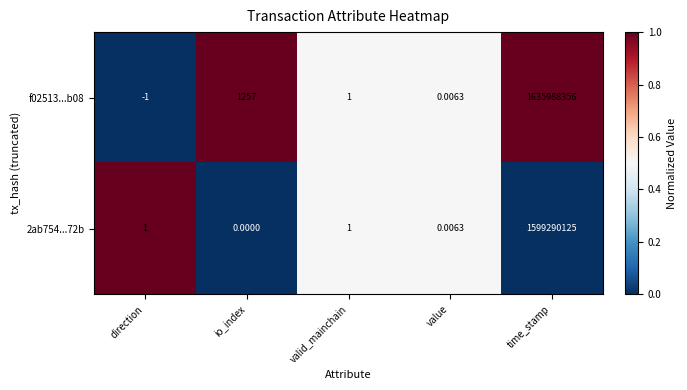

At which label is f02513...b08 closest to 817994177?

io_index